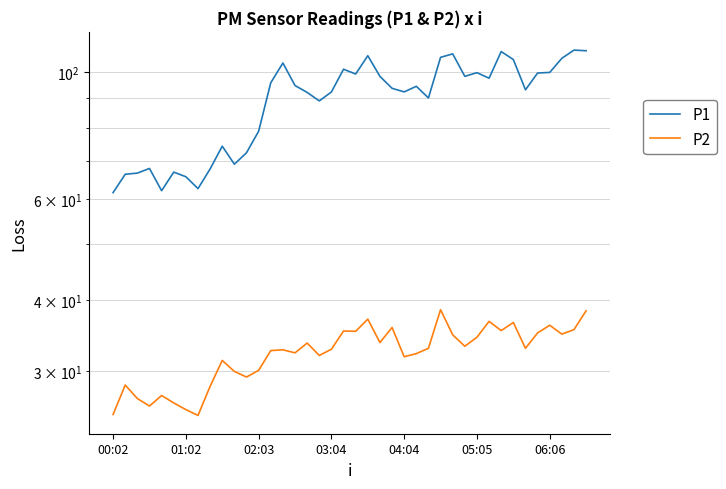

True or false: P1 and P2 cross at least once.

False